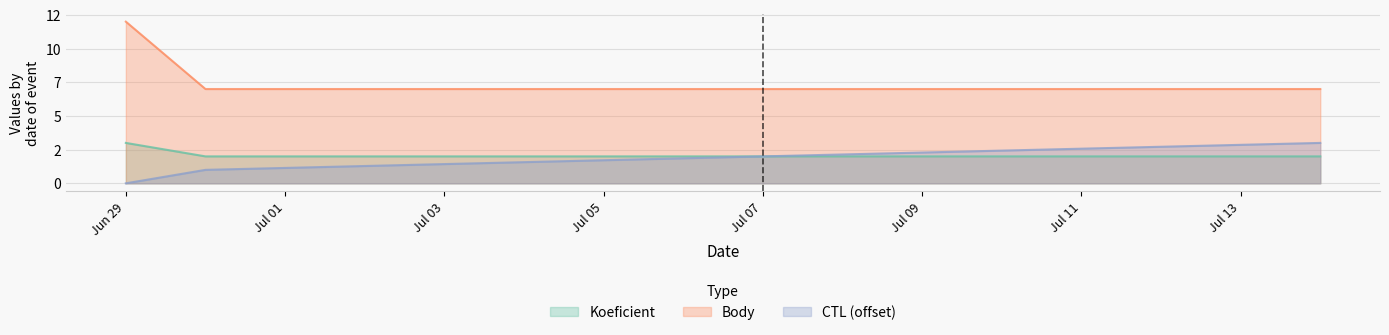

True or false: Body and CTL intersect in this chart.

False